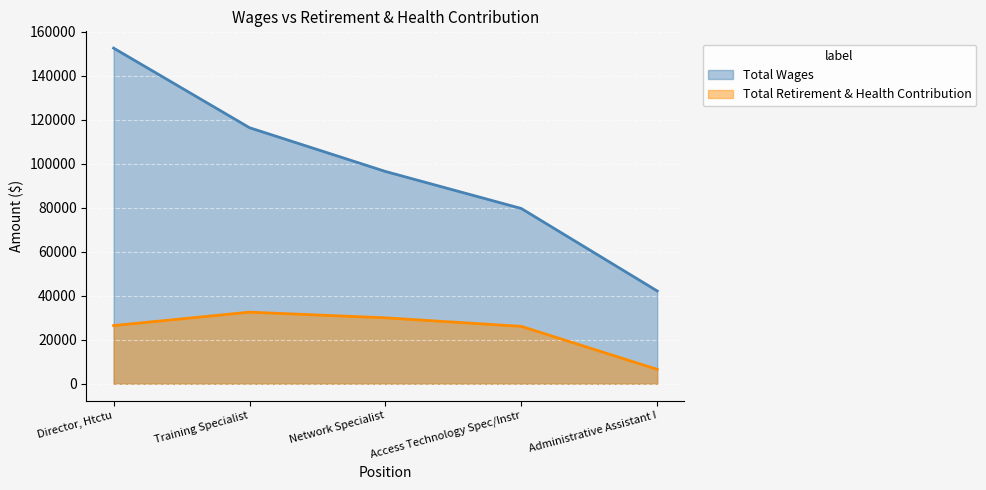

How many values in the Total Wages series are below 96467?

2